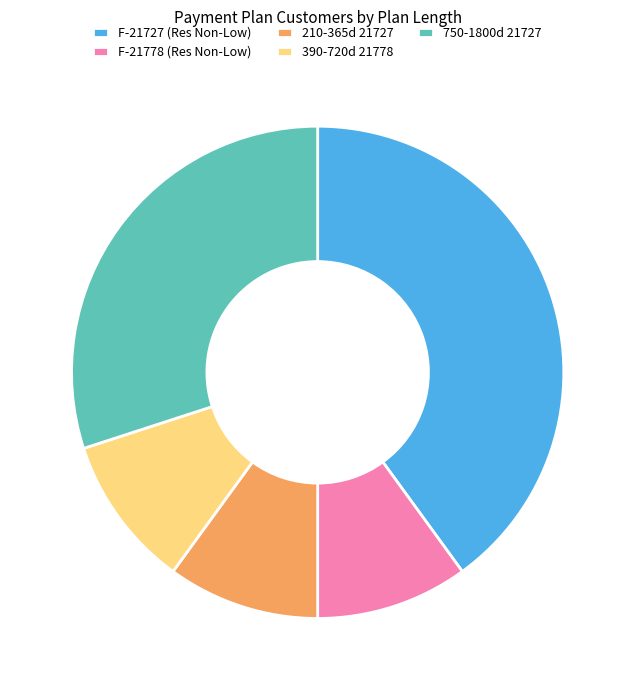

What is the ratio of the value at 750-1800d 21727 to the value at 210-365d 21727?

3.0